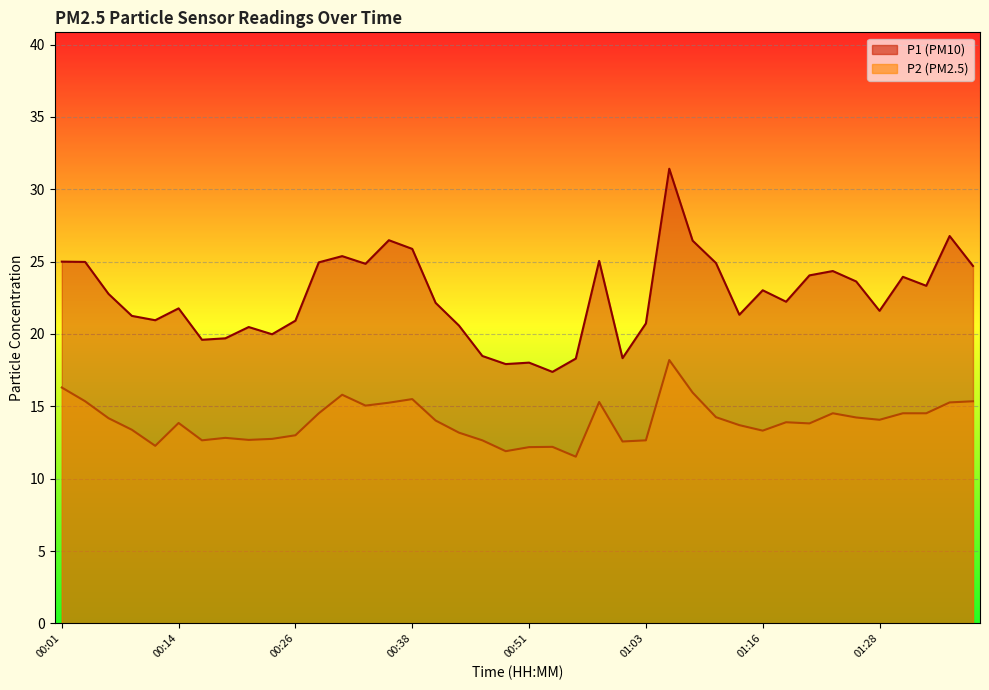

Reading left to right, extract all data points from this chart.

P1 line: 25.0	25.0	22.8	21.2	20.9	21.8	19.6	19.7	20.5	20.0	20.9	24.9	25.4	24.9	26.5	25.9	22.1	20.6	18.5	17.9	18.0	17.4	18.3	25.1	18.3	20.7	31.4	26.4	24.9	21.3	23.0	22.2	24.1	24.4	23.6	21.6	23.9	23.3	26.8	24.7
P2 line: 16.3	15.3	14.2	13.4	12.3	13.8	12.7	12.8	12.7	12.8	13.0	14.5	15.8	15.1	15.2	15.5	14.0	13.2	12.7	11.9	12.2	12.2	11.5	15.3	12.6	12.7	18.2	15.9	14.2	13.7	13.3	13.9	13.8	14.5	14.2	14.1	14.5	14.5	15.3	15.3